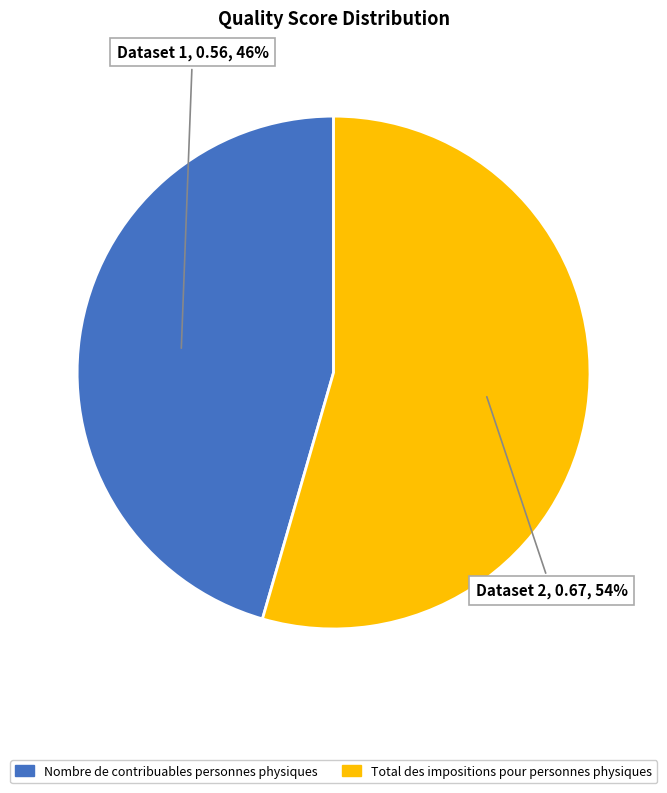

How many segments does this pie chart have?

2